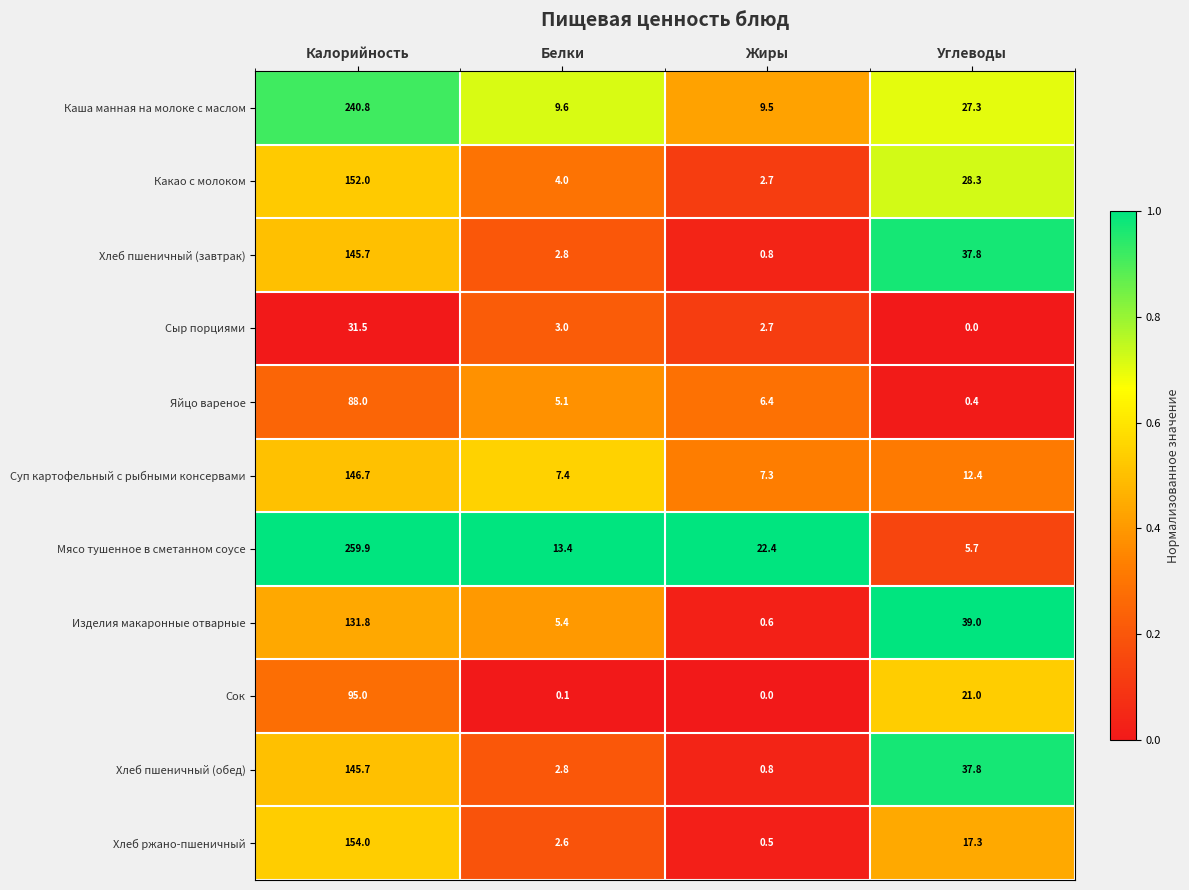

What is the difference between the highest and lowest values at Жиры?

22.4